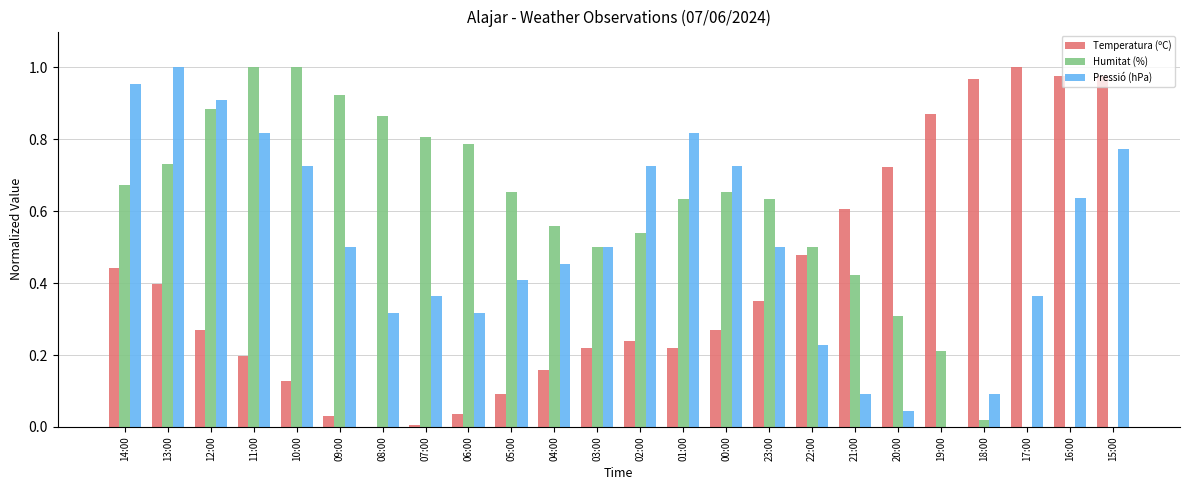

Is it true that Pressió (hPa) equals 0.2 at 11:00?

False